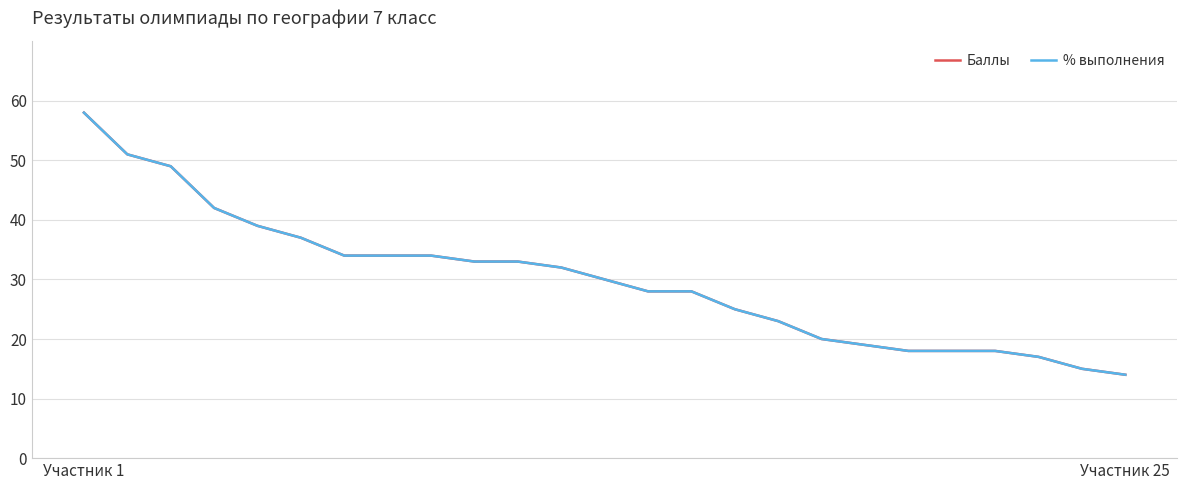

Reading left to right, what are all the values shown in this chart?

Баллы: 58	51	49	42	39	37	34	34	34	33	33	32	30	28	28	25	23	20	19	18	18	18	17	15	14
% выполнения: 58	51	49	42	39	37	34	34	34	33	33	32	30	28	28	25	23	20	19	18	18	18	17	15	14